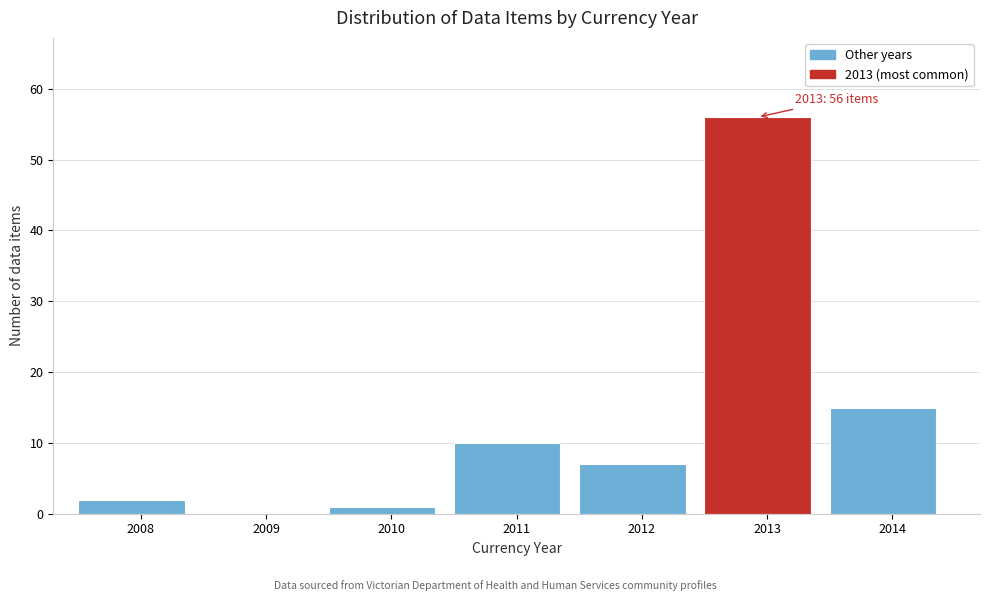

Reading right to left, what are all the values shown in this chart?

2014=15	2013=56	2012=7	2011=10	2010=1	2009=0	2008=2